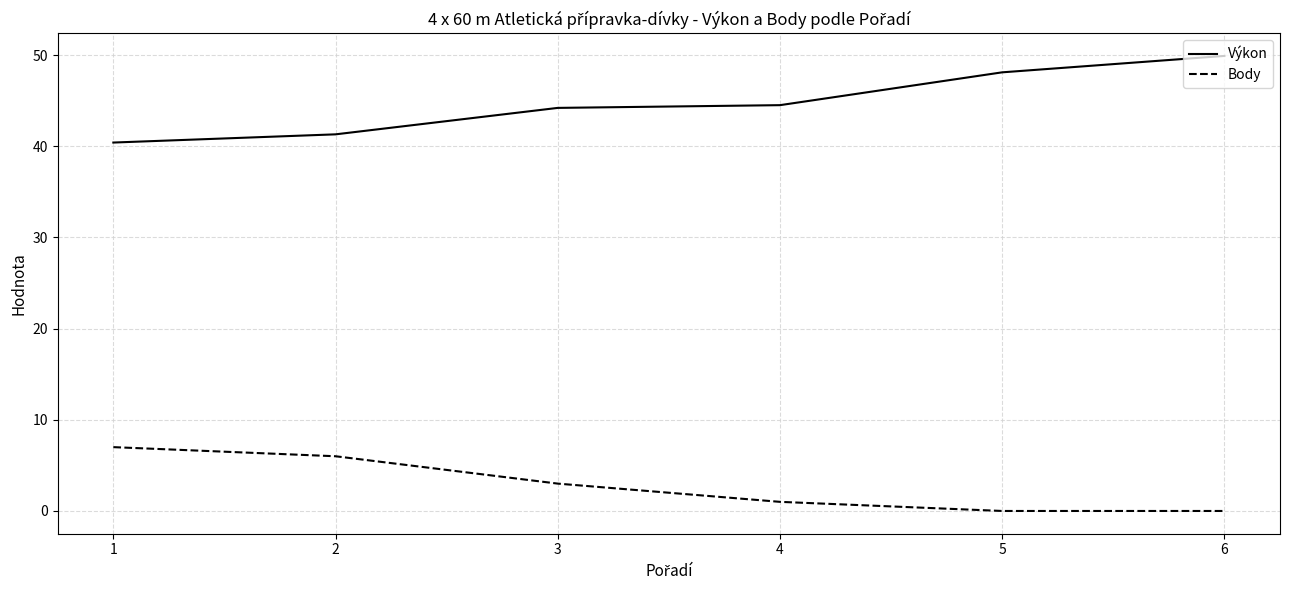

Which series has the widest spread of values?

Výkon